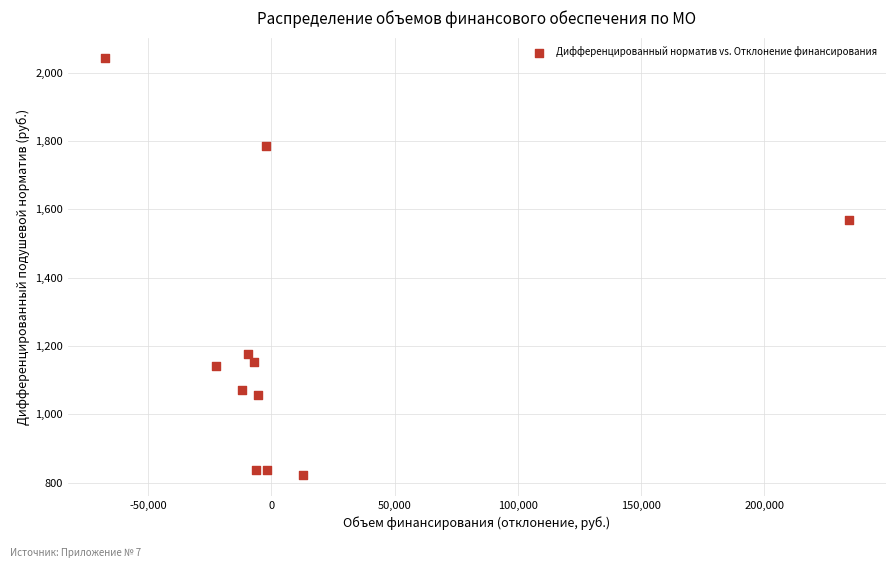

What Y value in the scatter plot is closest to 1431?

1568.3